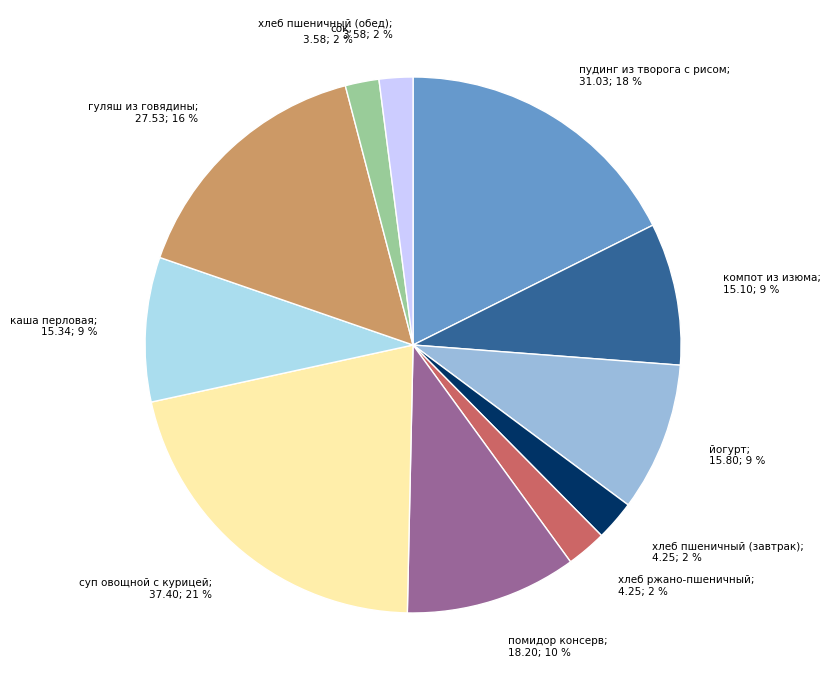

Is there any slice that represents more than half of the pie?

No